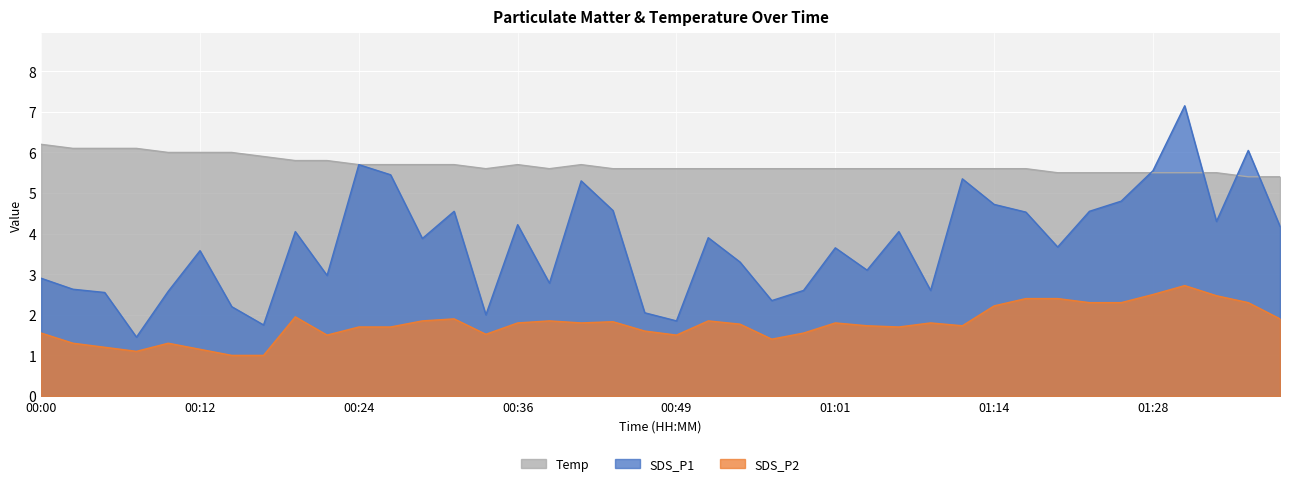

How many interior local valleys does the Temp series have?

2